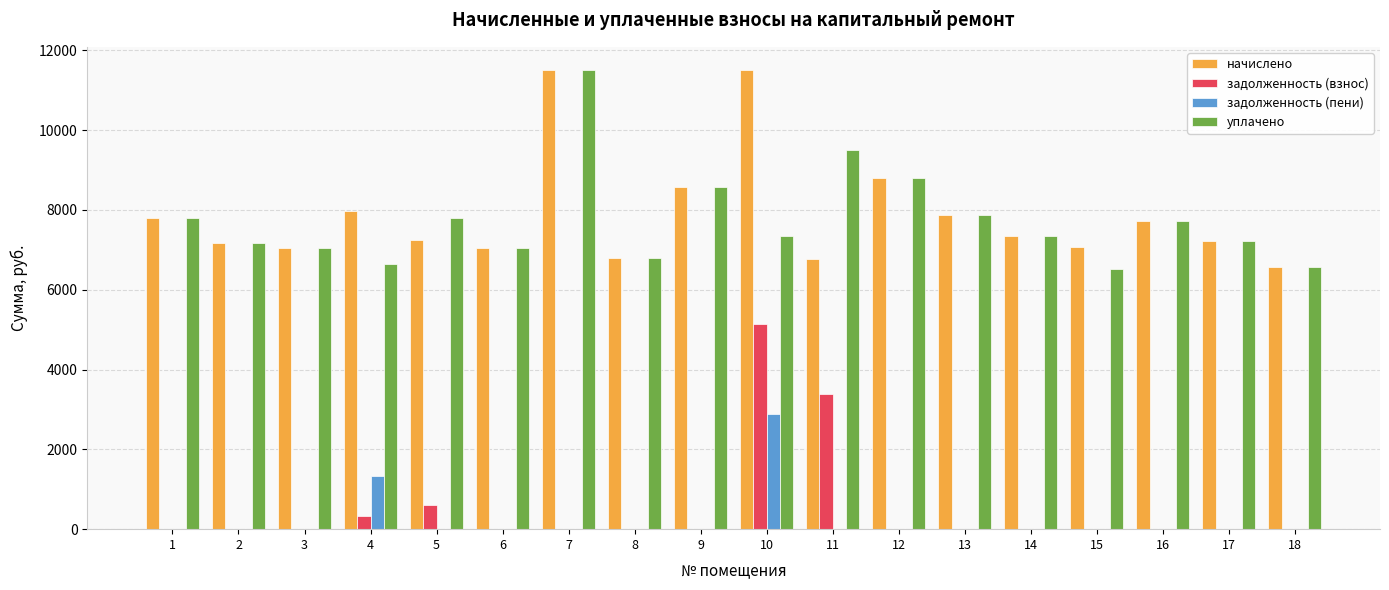

What is the sum of all задолженность (пени) values?

4207.7